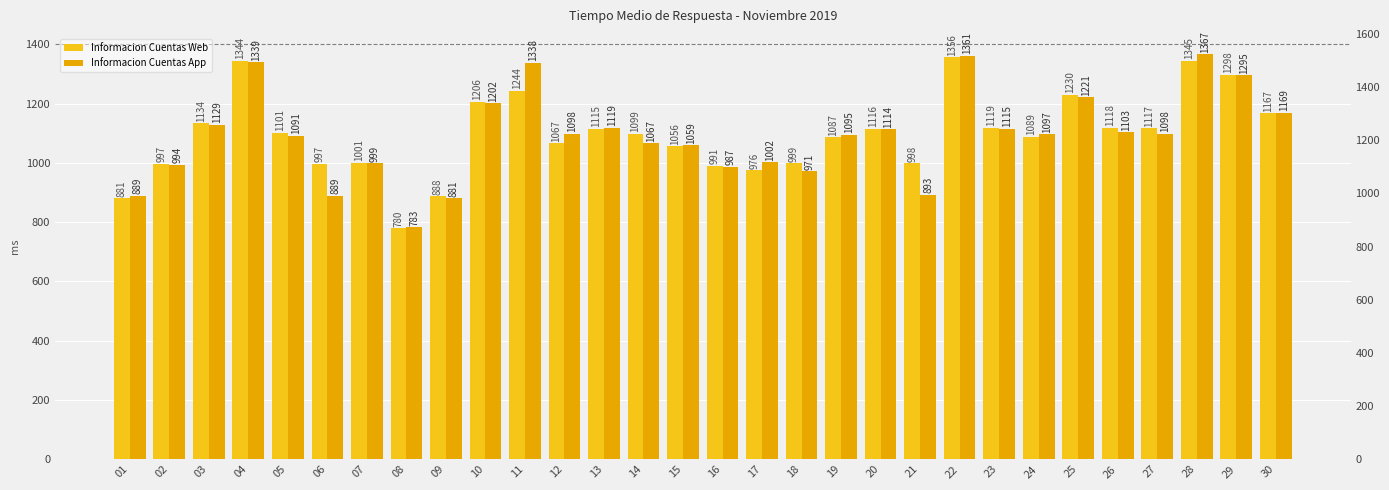

Which series has the largest total across all categories?

Informacion Cuentas Web